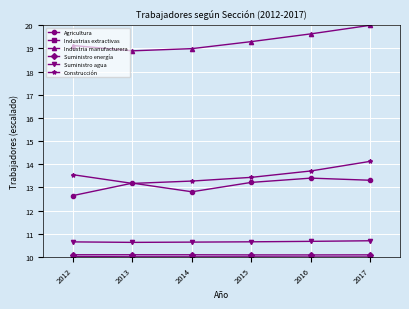

Where is the first local minimum for Agricultura?

2014